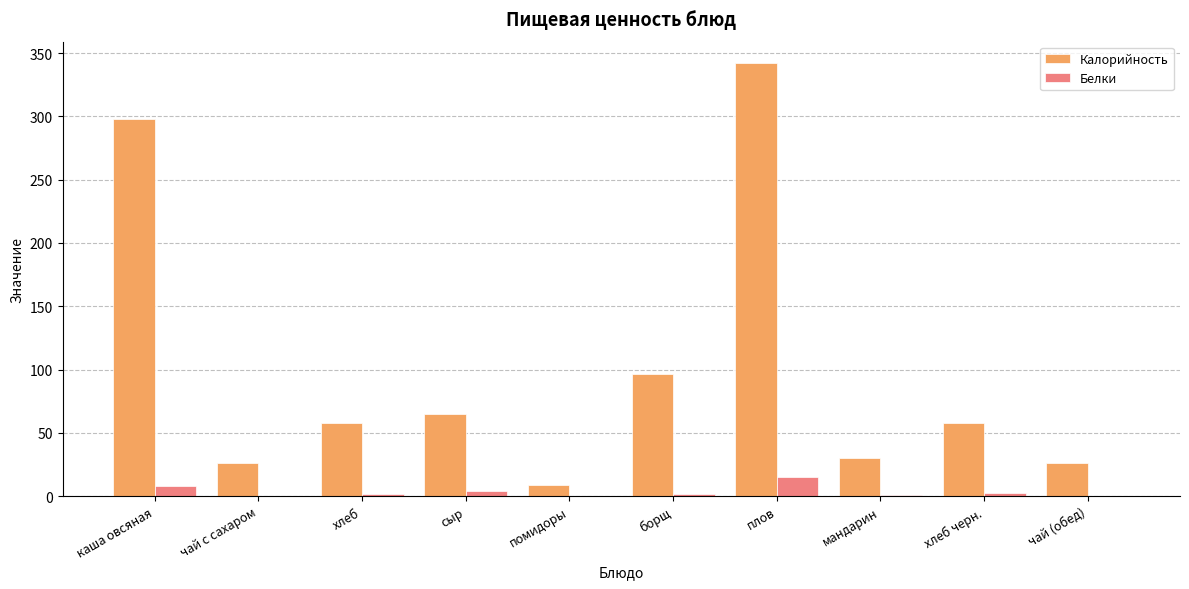

Where does the Белки series first go above 2?

каша овсяная